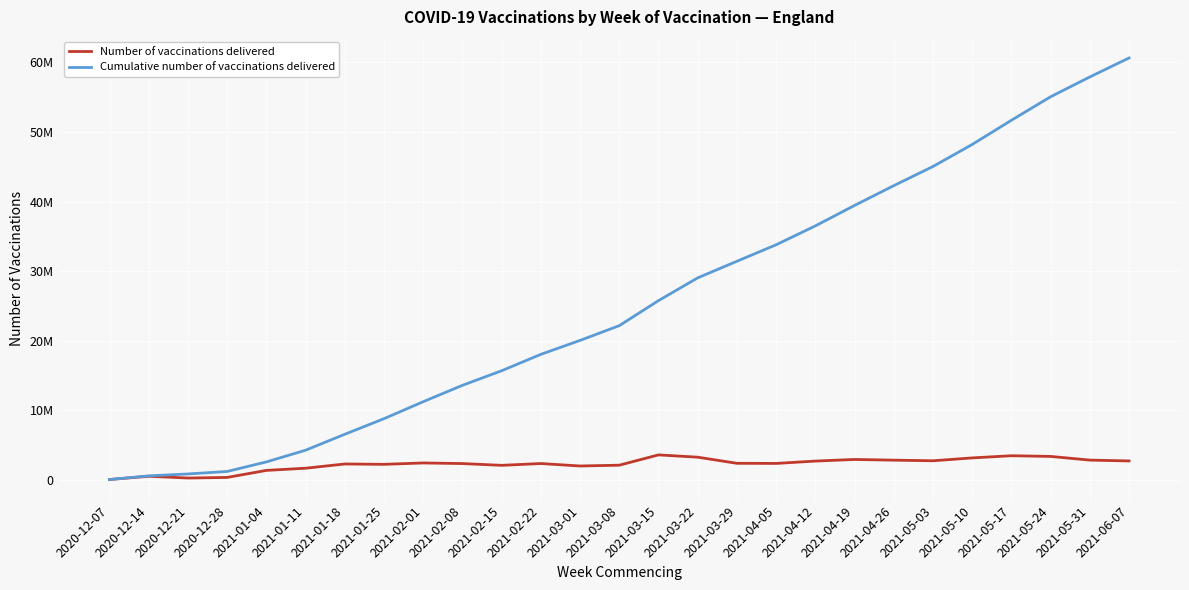

True or false: Number of vaccinations delivered has more than 1 points higher than both neighbors.

True